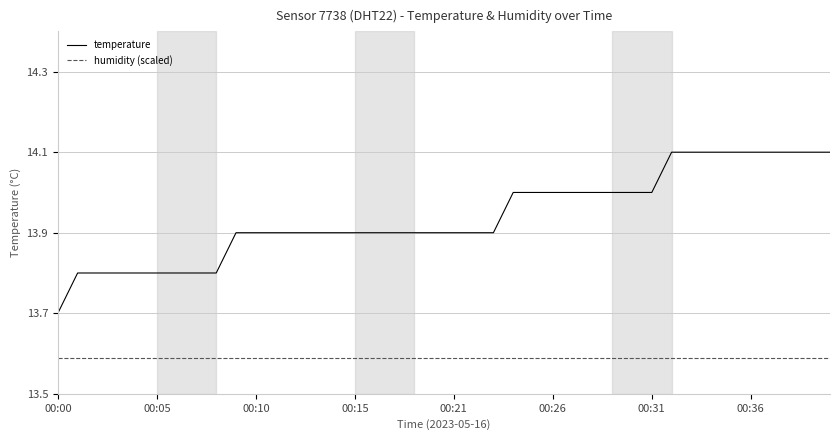

True or false: temperature and humidity (scaled) cross at least once.

False